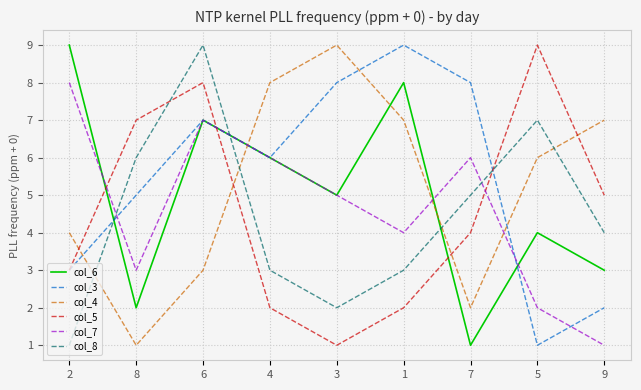

Which series changed the most between 2 and 8?

col_6